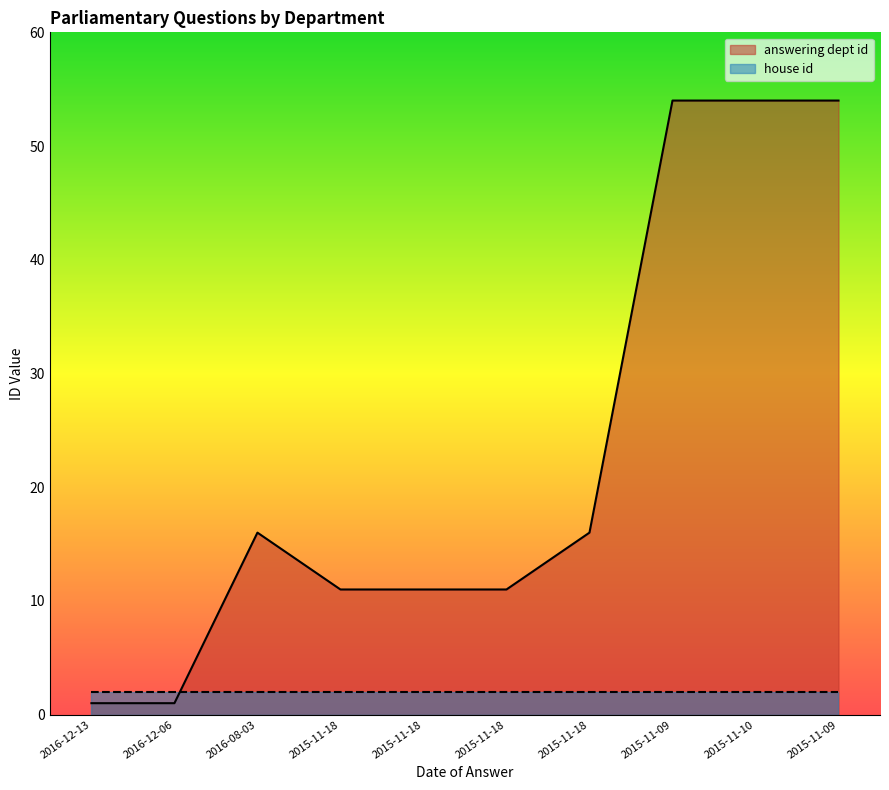

How many values exceed 16?

3